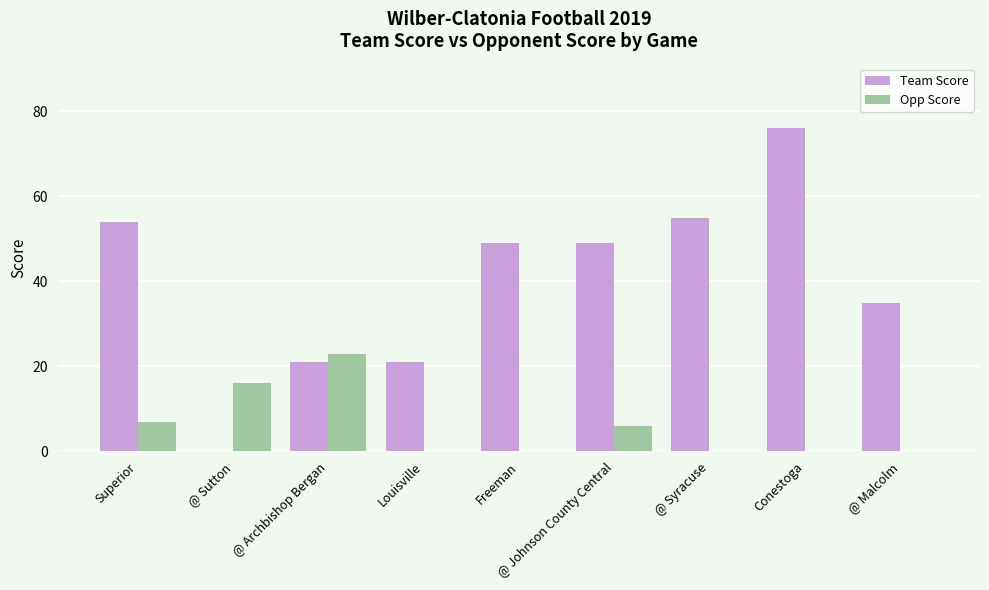

Reading left to right, extract all data points from this chart.

Team Score: Superior=54	@ Sutton=0	@ Archbishop Bergan=21	Louisville=21	Freeman=49	@ Johnson County Central=49	@ Syracuse=55	Conestoga=76	@ Malcolm=35
Opp Score: Superior=7	@ Sutton=16	@ Archbishop Bergan=23	Louisville=0	Freeman=0	@ Johnson County Central=6	@ Syracuse=0	Conestoga=0	@ Malcolm=0